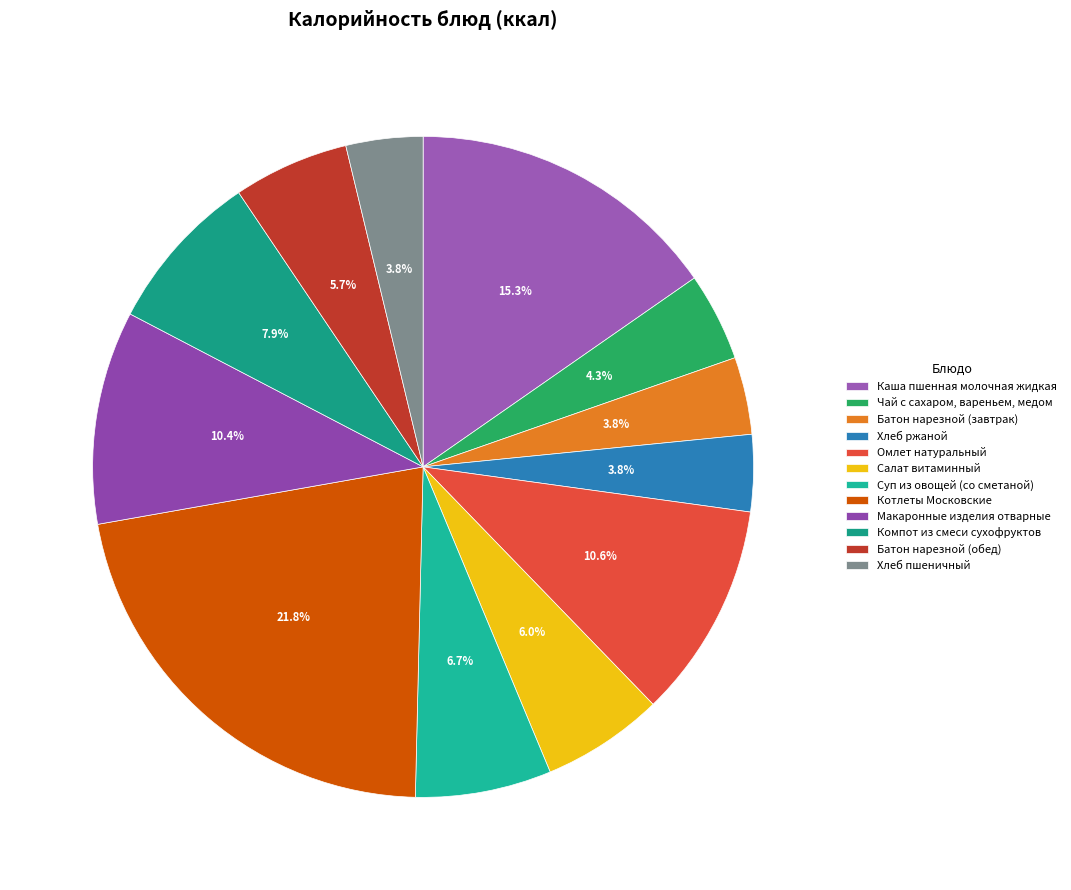

To the nearest percent, what portion does Батон нарезной (завтрак) represent?

4%